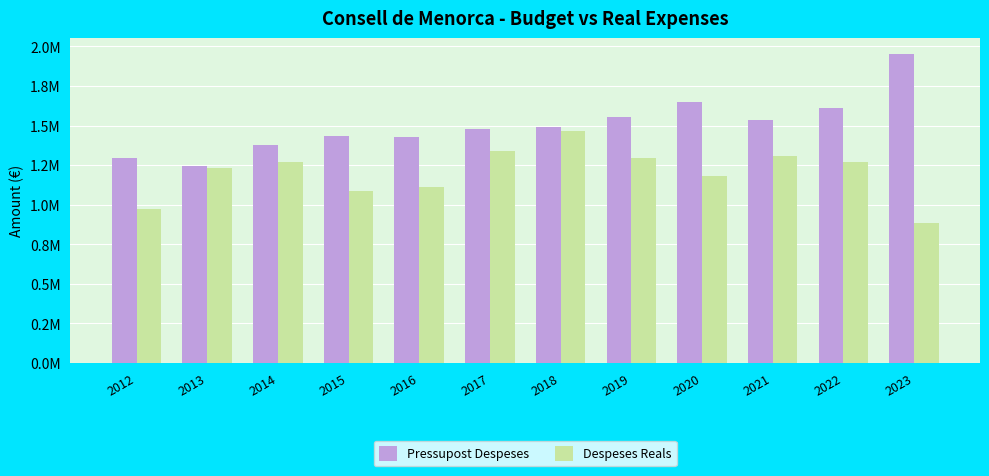

Which series has the widest spread of values?

Pressupost Despeses